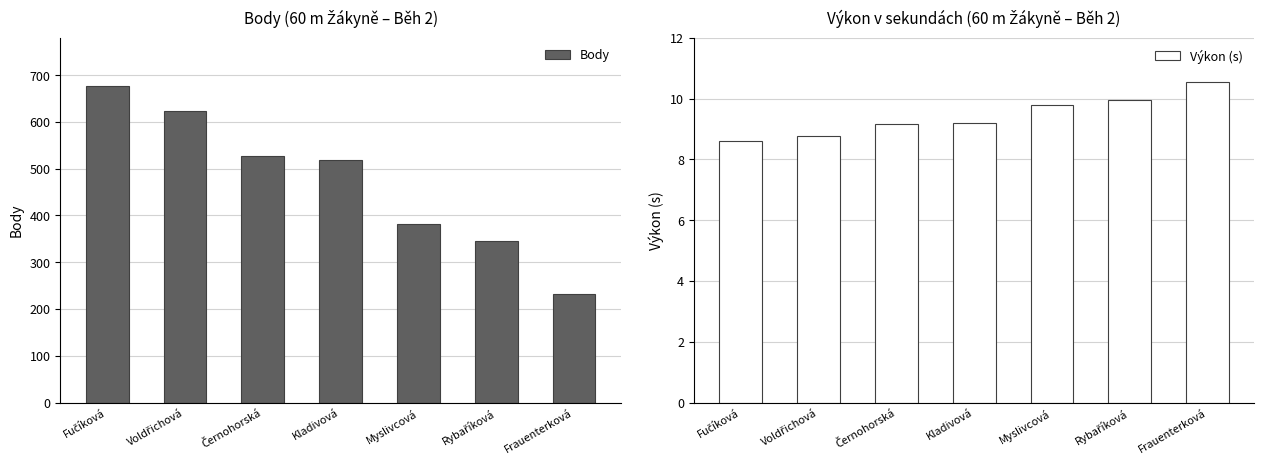

Where does the Výkon (s) series first go above 9?

Černohorská